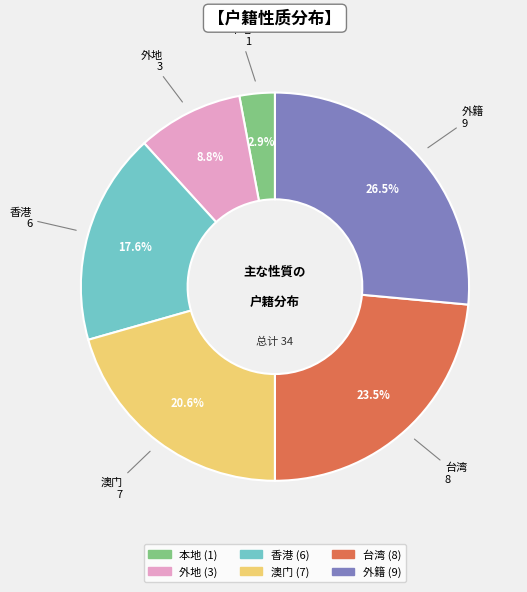

How many slices are in this pie chart?

6